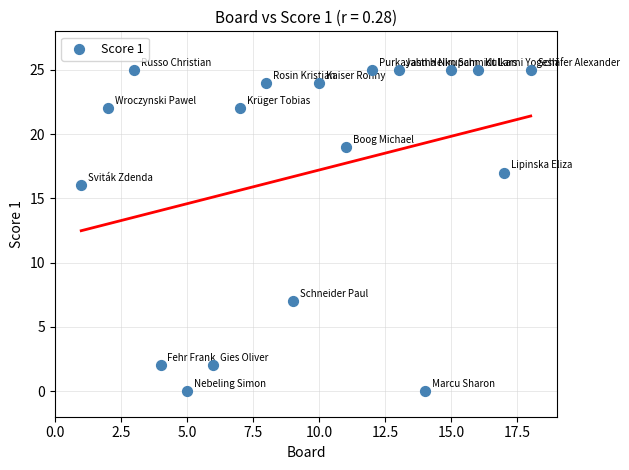

What is the range of X values (max minus min)?

17